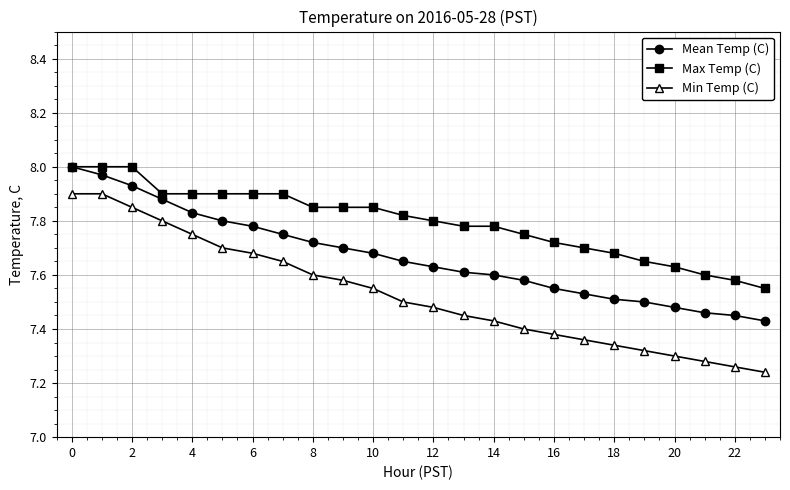

Which series has the largest range (max minus min)?

Min Temp (C)